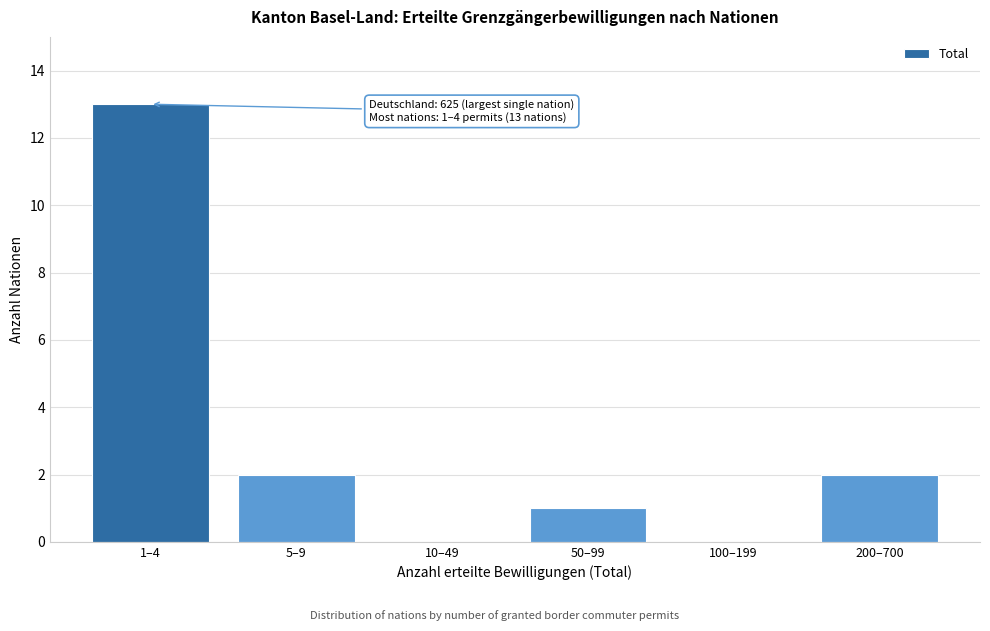

Reading left to right, what are all the values shown in this chart?

1–4=13	5–9=2	10–49=0	50–99=1	100–199=0	200–700=2